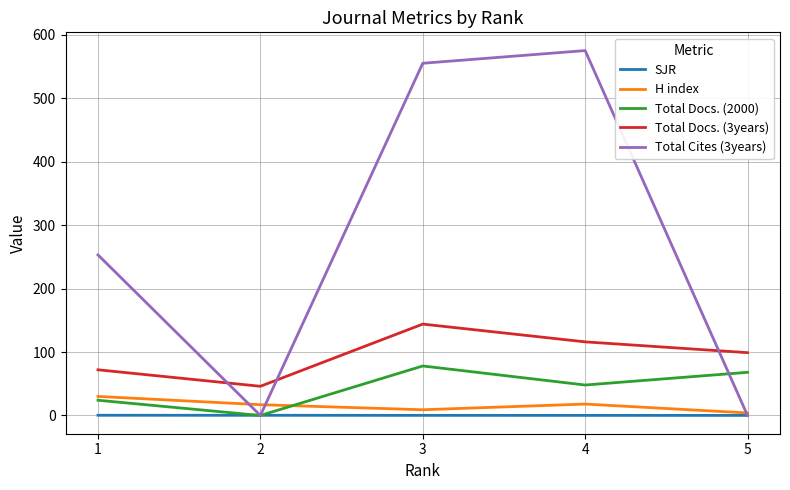

True or false: Total Docs. (3years) and SJR intersect in this chart.

False